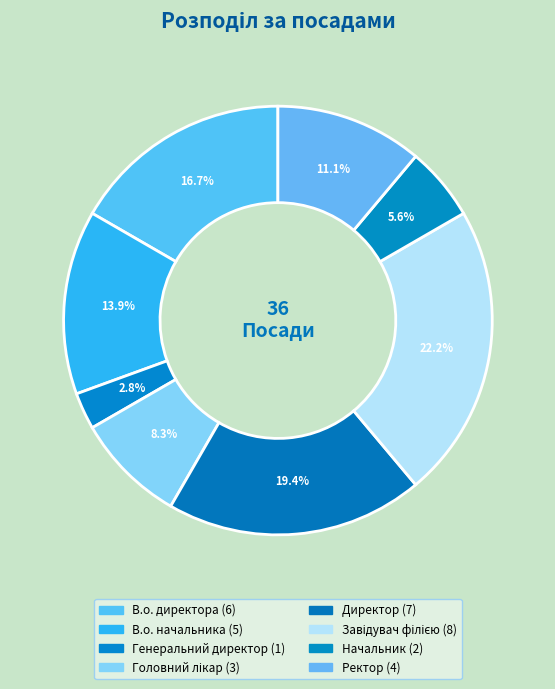

To the nearest percent, what percentage of the pie is Ректор?

11%